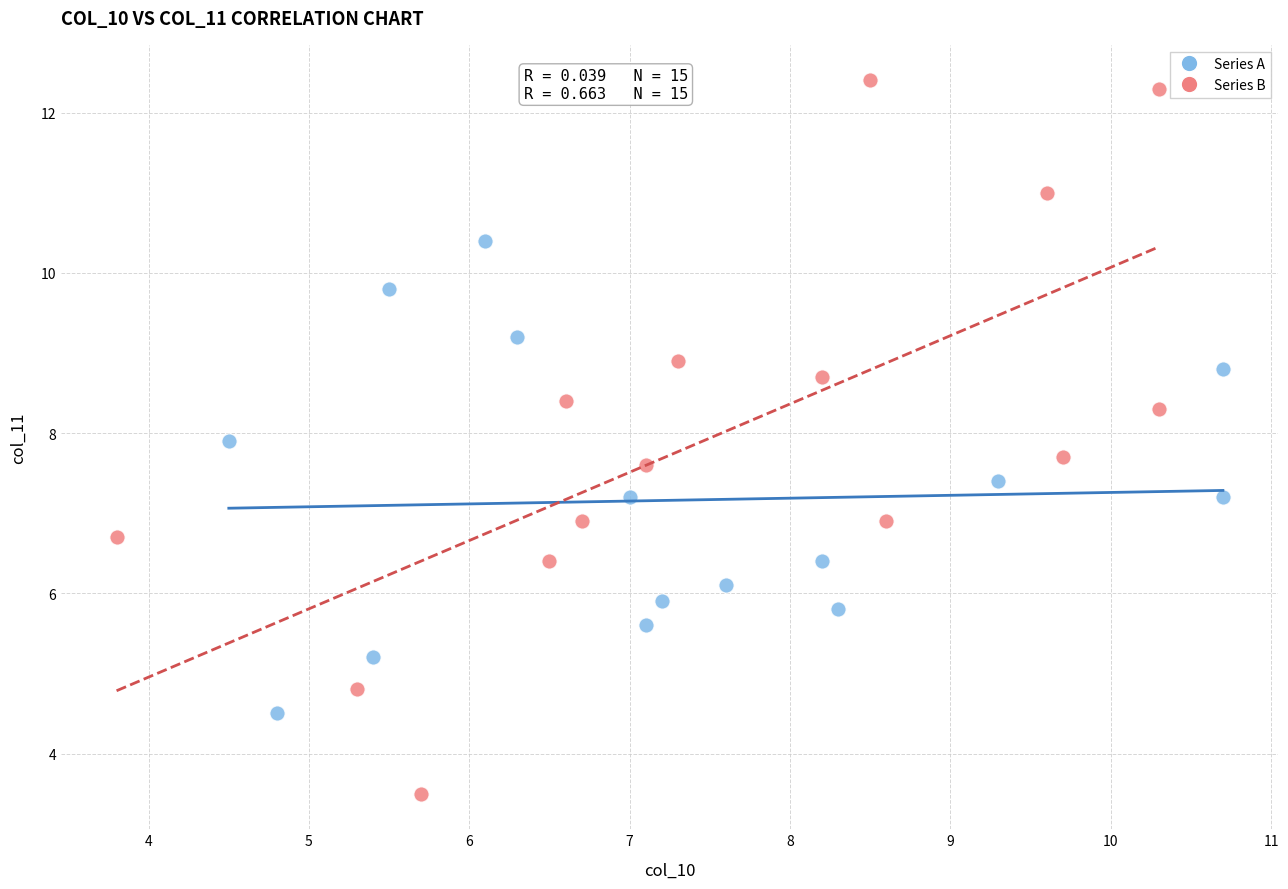

Which series has the widest spread of Y values?

Series B